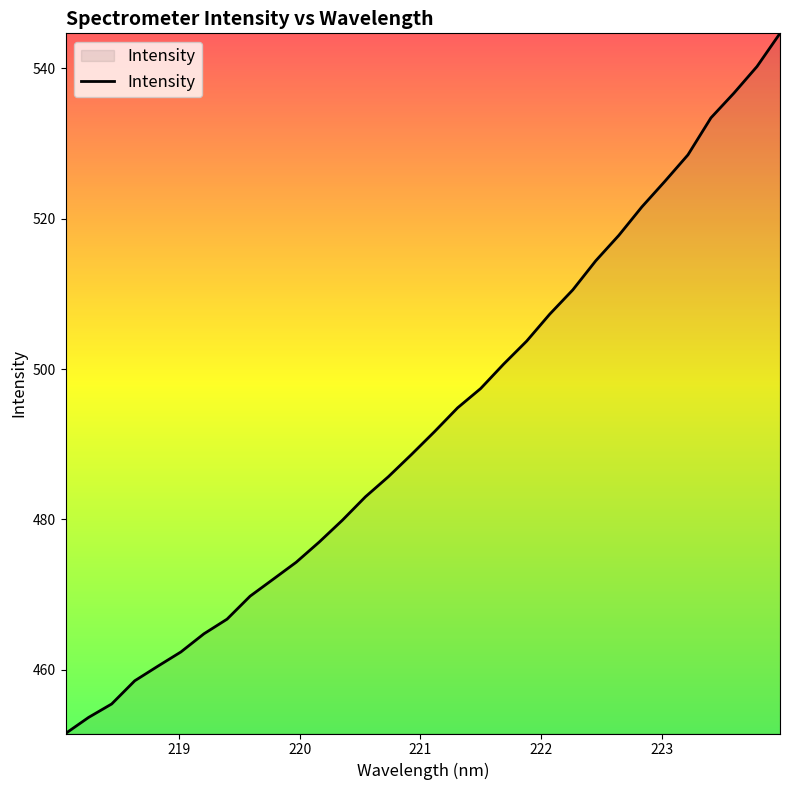

What is the smallest value displayed?

451.5